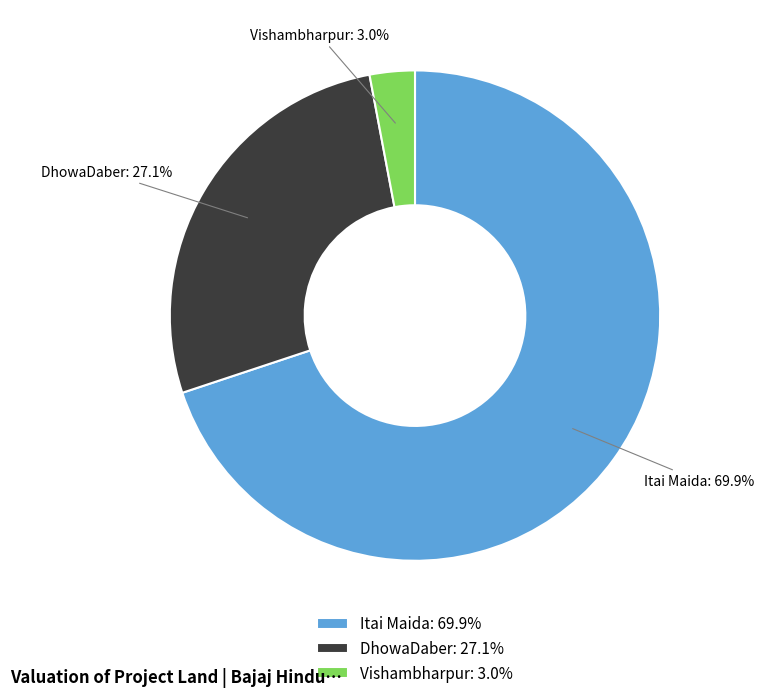

To the nearest percent, what is the difference between the largest and smallest slice percentages?

67%